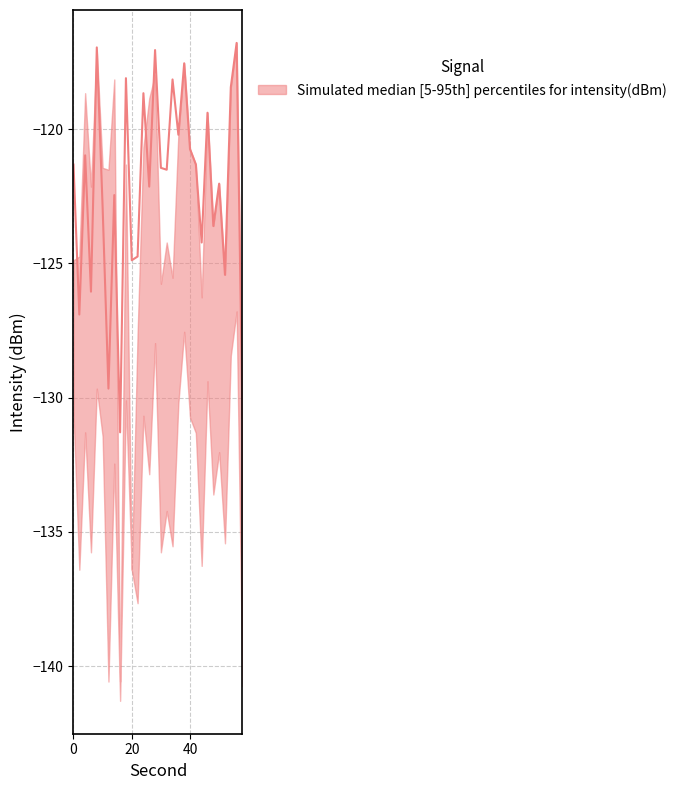

At which category does the chart reach its peak across all series?

56